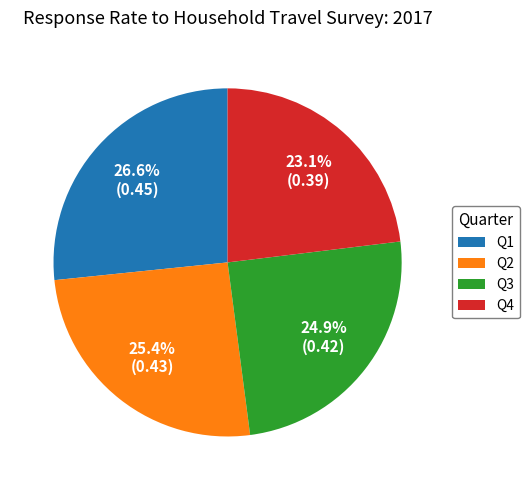

Between Q3 and Q4, which is larger?

Q3